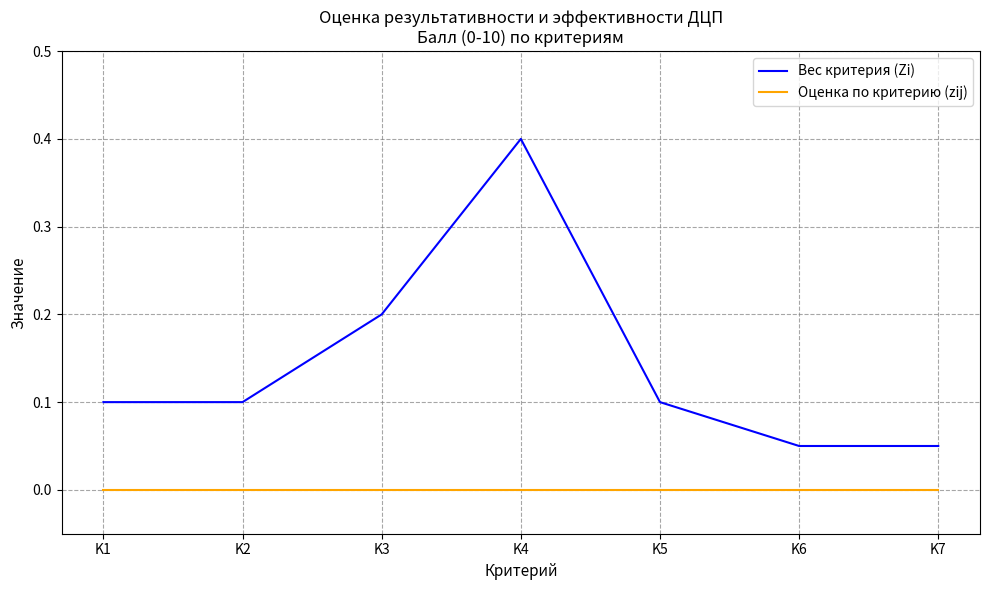

At which category does the chart reach its peak across all series?

K4